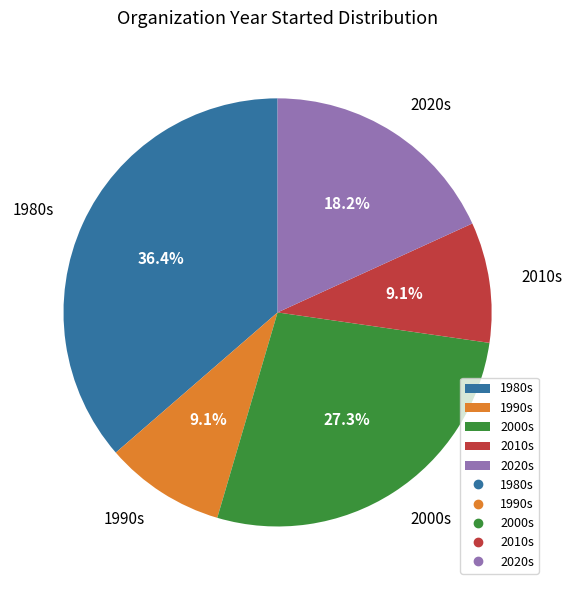

Which has a higher value, 2000s or 1990s?

2000s